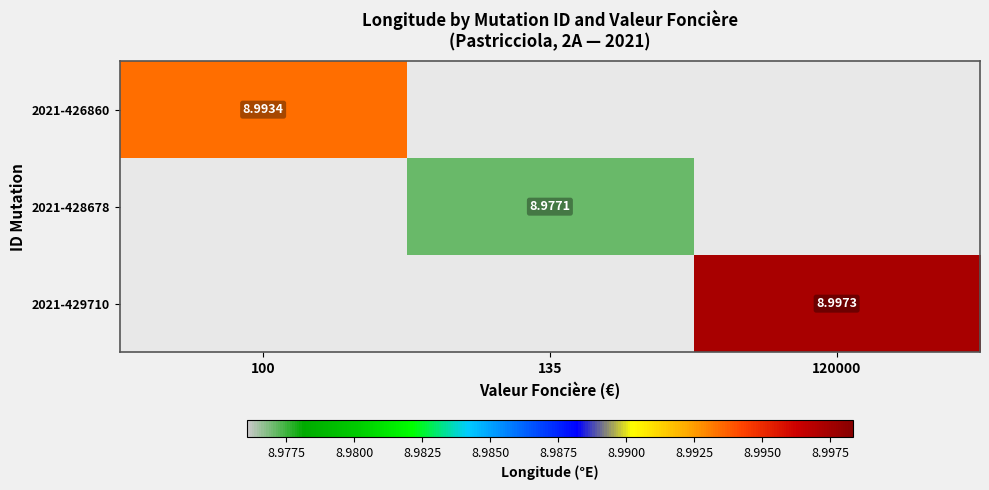

The 2021-428678 series shows 9.0 at 135. True or false?

True